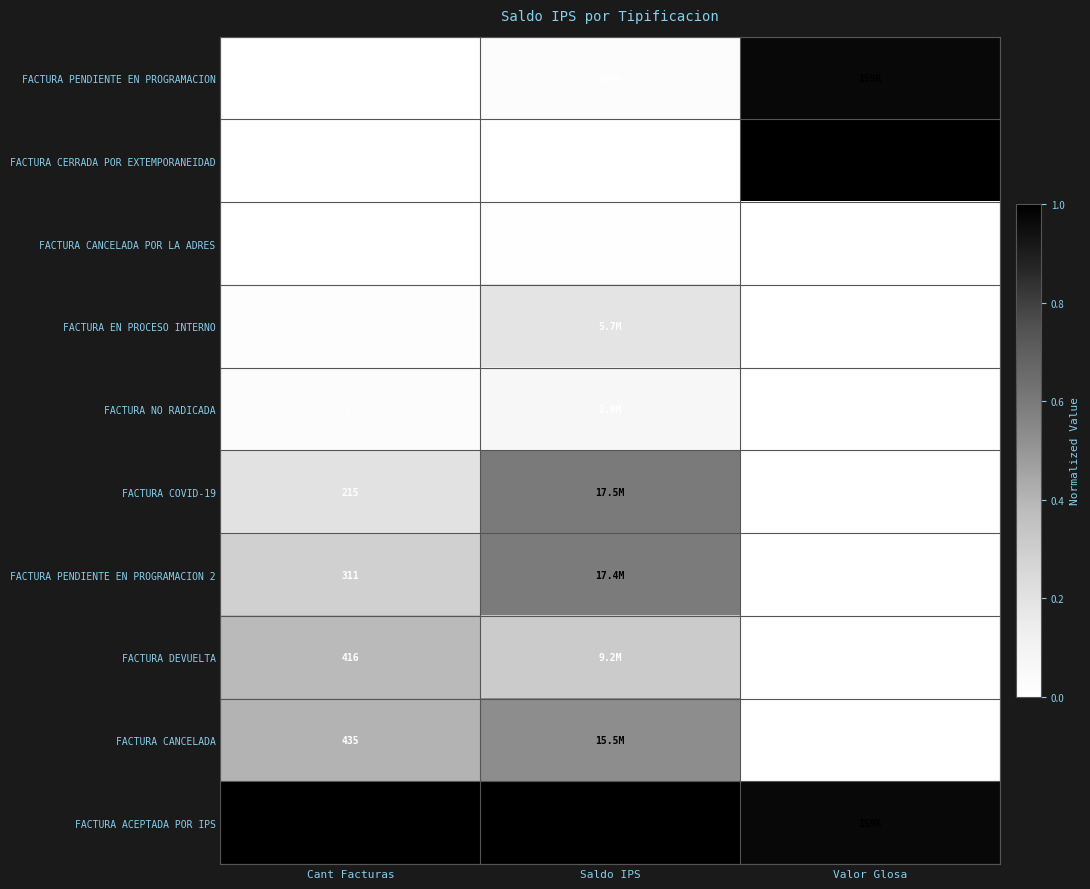

Count the number of categories in the chart.

3